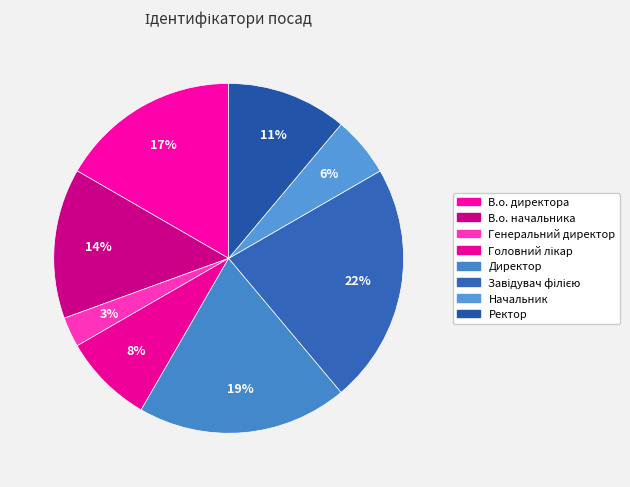

Which slice is the largest?

Завідувач філією